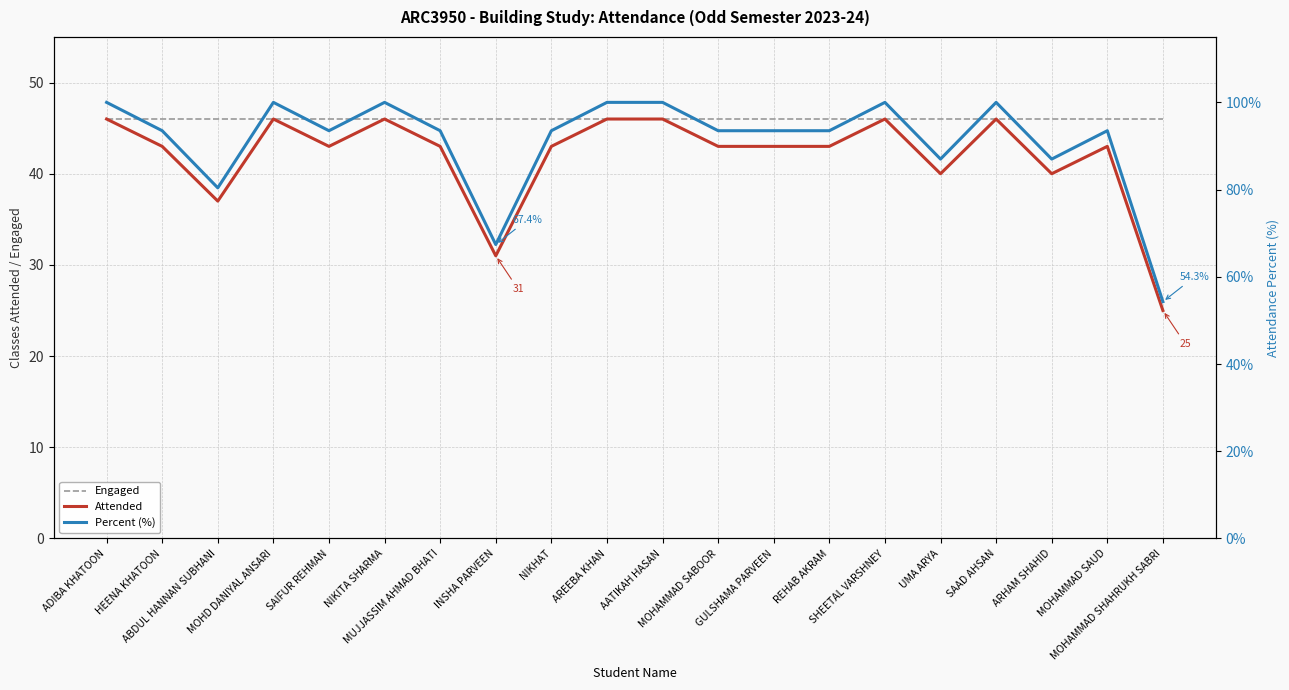

What is the label of the 13th point from the right?

INSHA PARVEEN